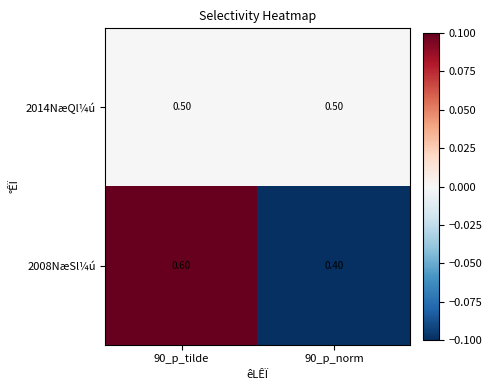

At how many categories does at least one series exceed 0?

2